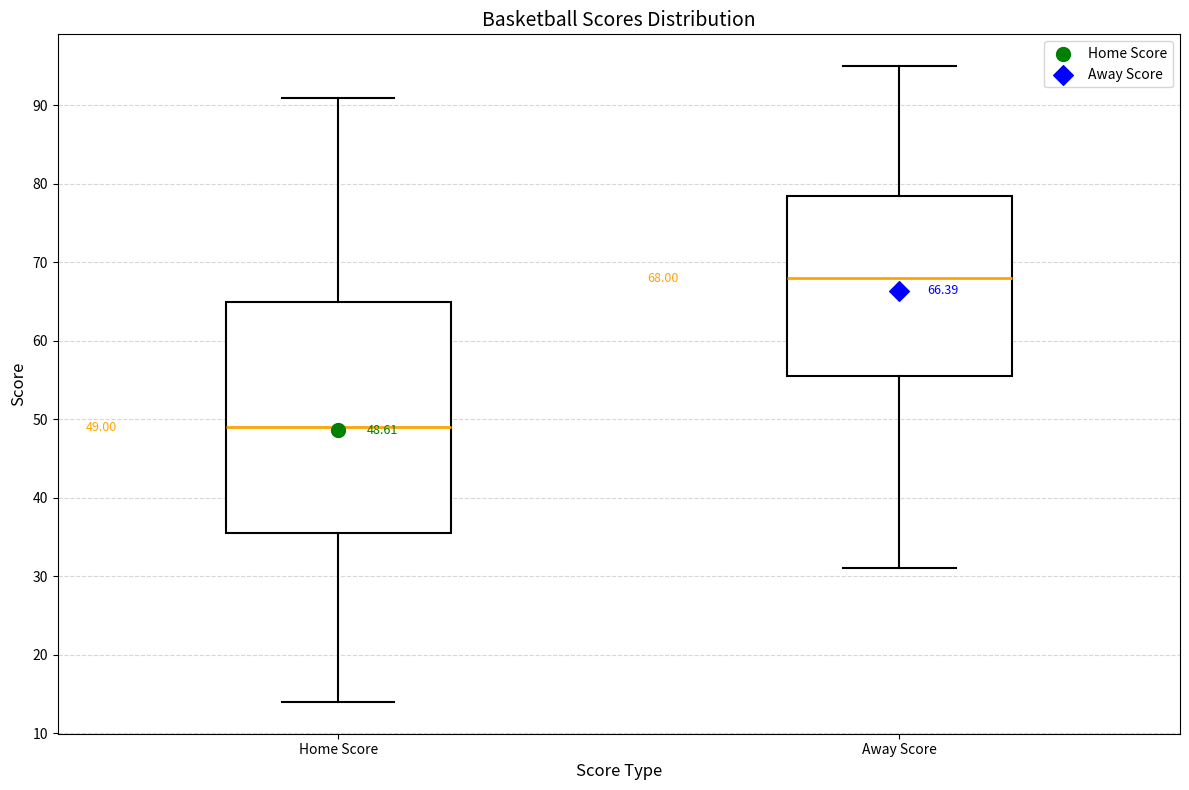

Which box is the tallest, from its lower edge to its upper edge?

Home Score